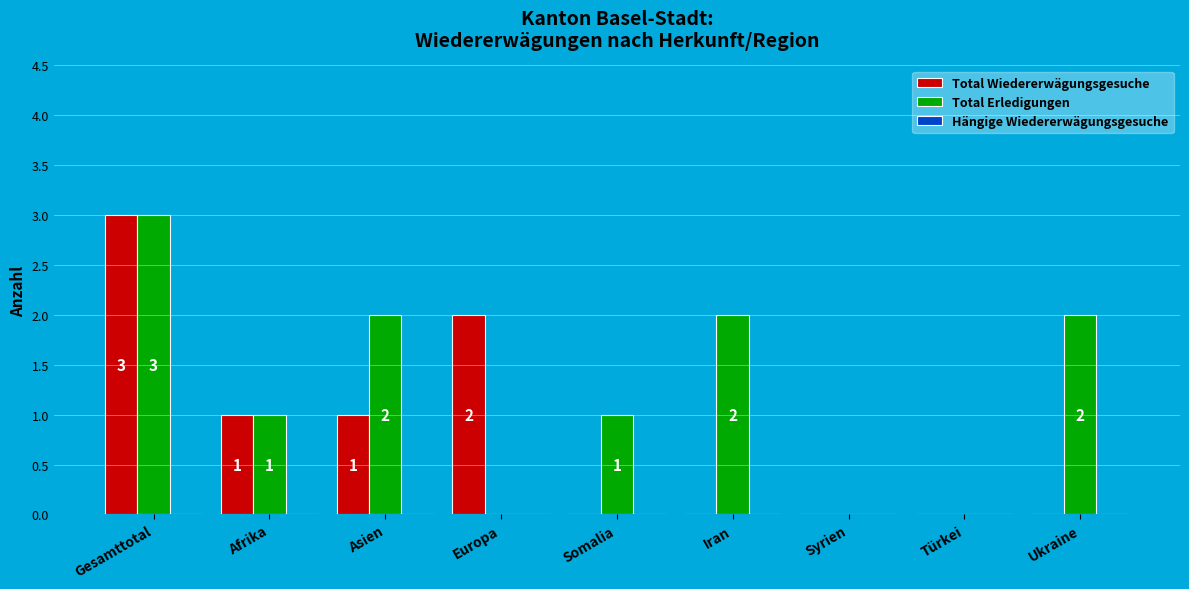

How many Total Wiedererwägungsgesuche values are between 0 and 1?

7